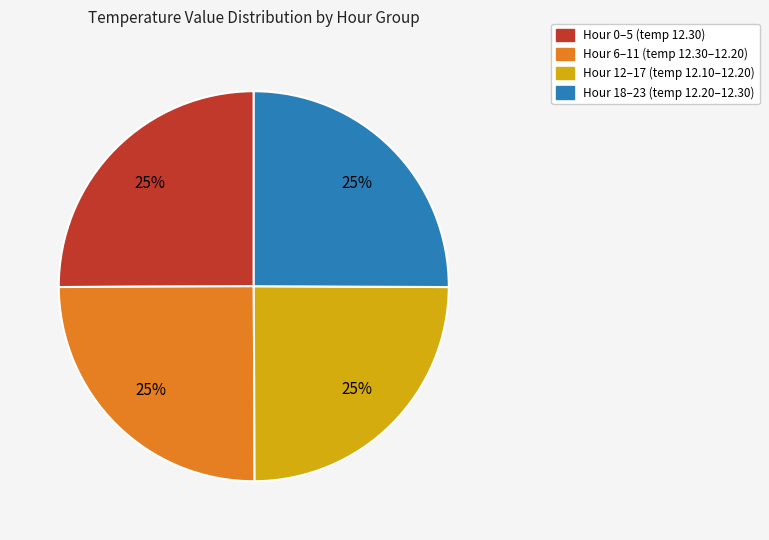

Does any single category account for the majority?

No